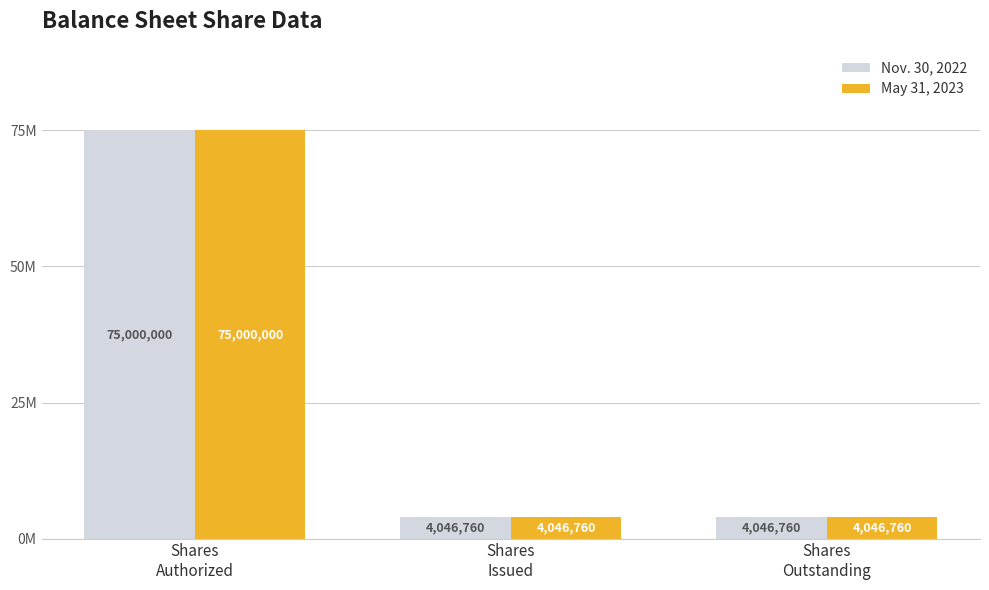

What are all the series names shown in the legend?

Nov. 30, 2022, May 31, 2023